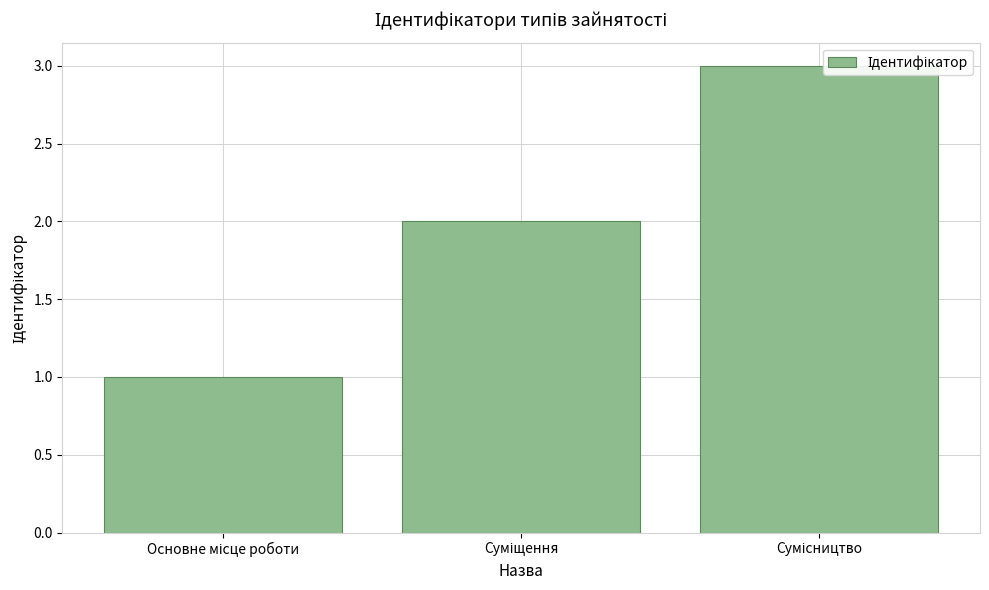

Rank the categories by value from lowest to highest.

Основне місце роботи, Суміщення, Сумісництво